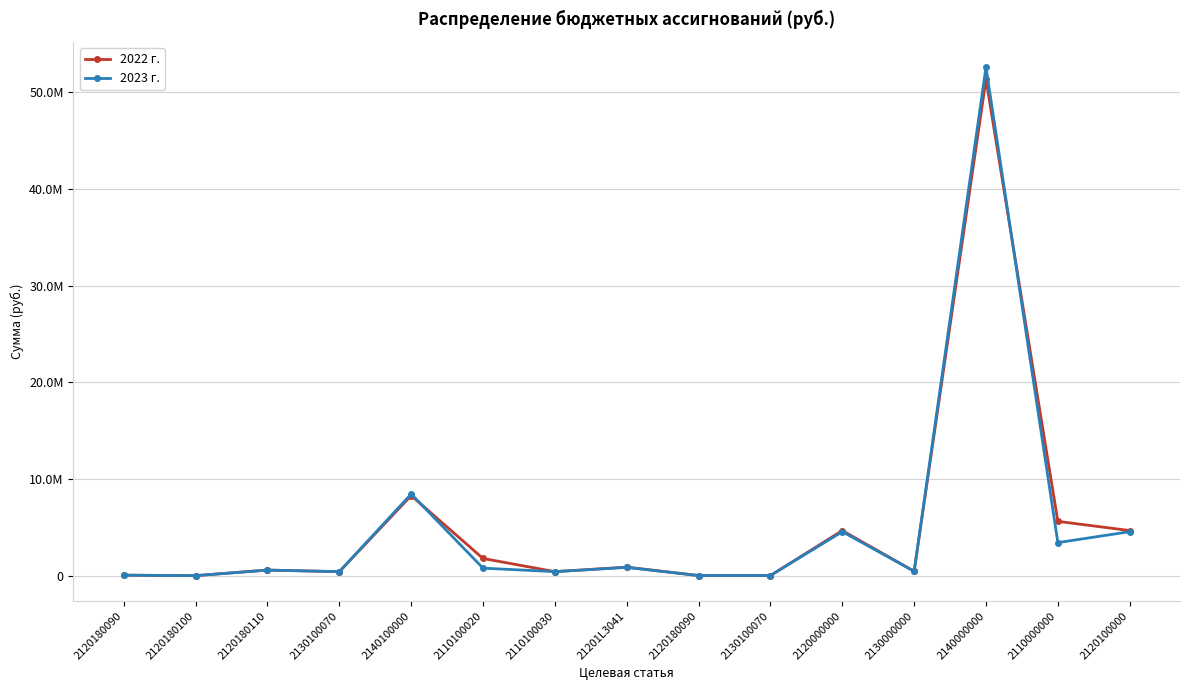

What are all the series names shown in the legend?

2022 г., 2023 г.